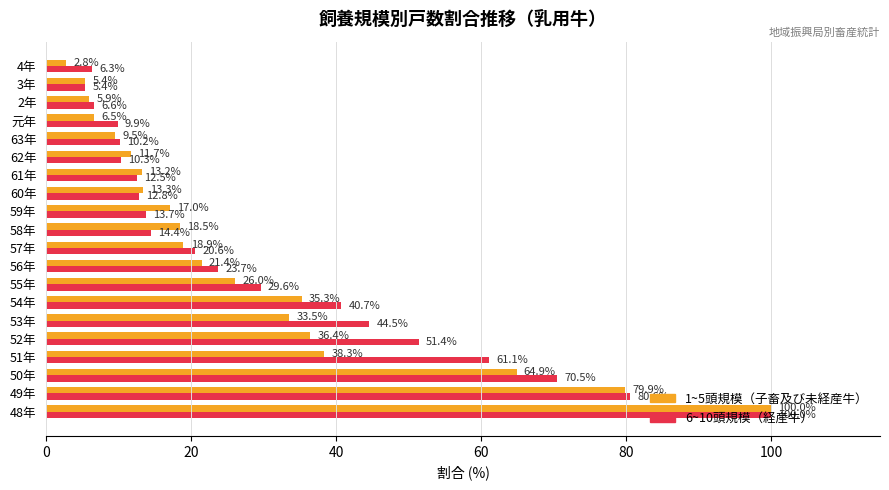

What is the maximum value shown in the chart?

100.0